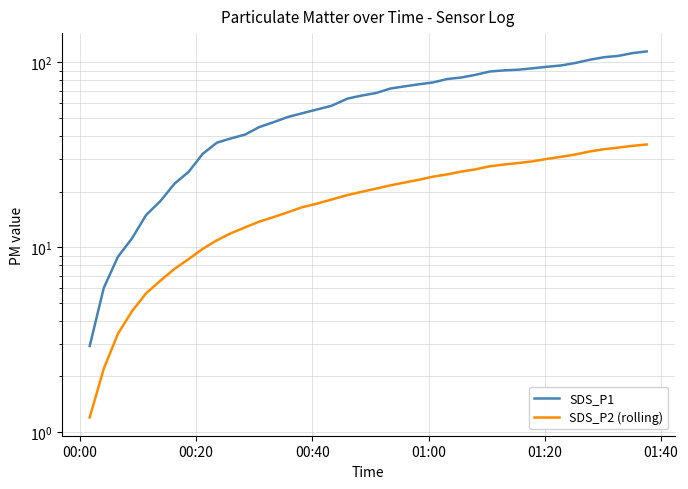

What is the value of the SDS_P2 (rolling) point at the 5th from the left?

5.6